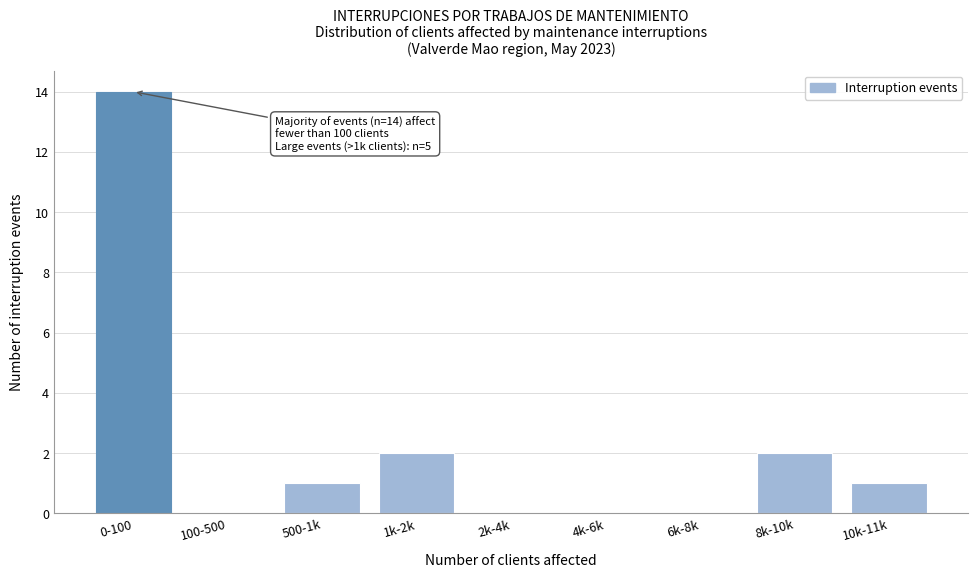

True or false: the data shows 7 at 6k-8k.

False